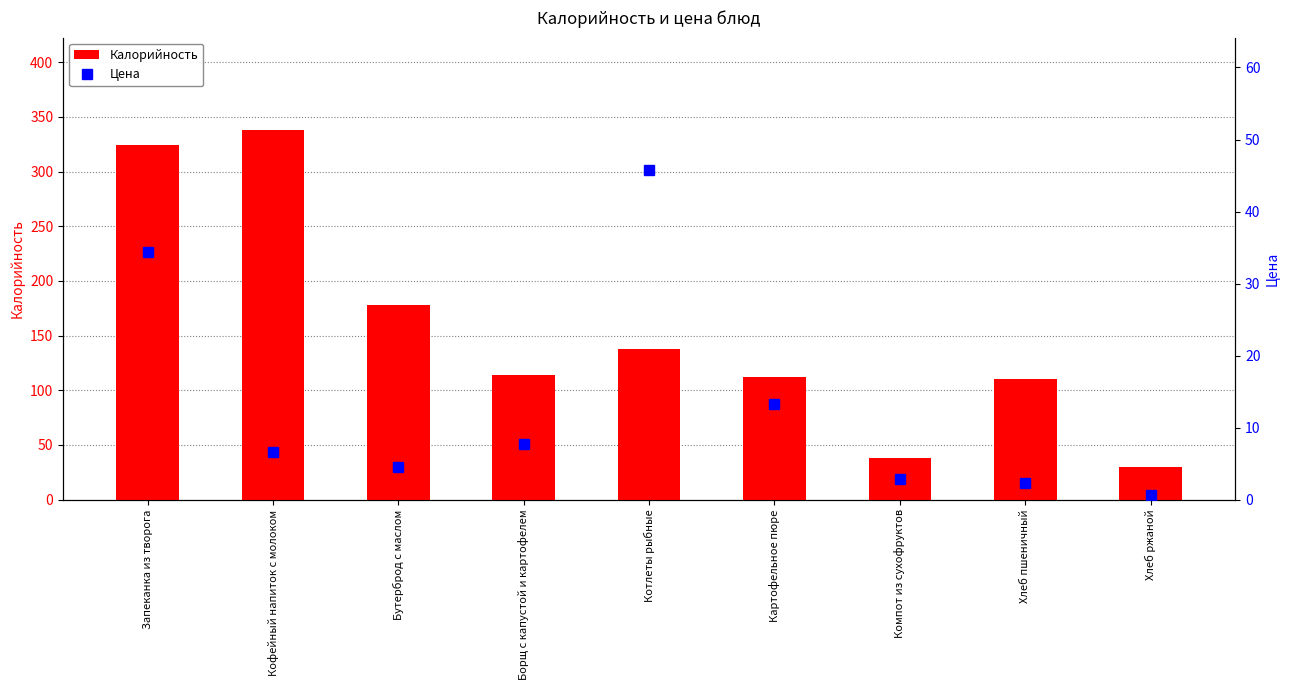

What is the spread (max minus min) of values at Бутерброд с маслом?

173.4